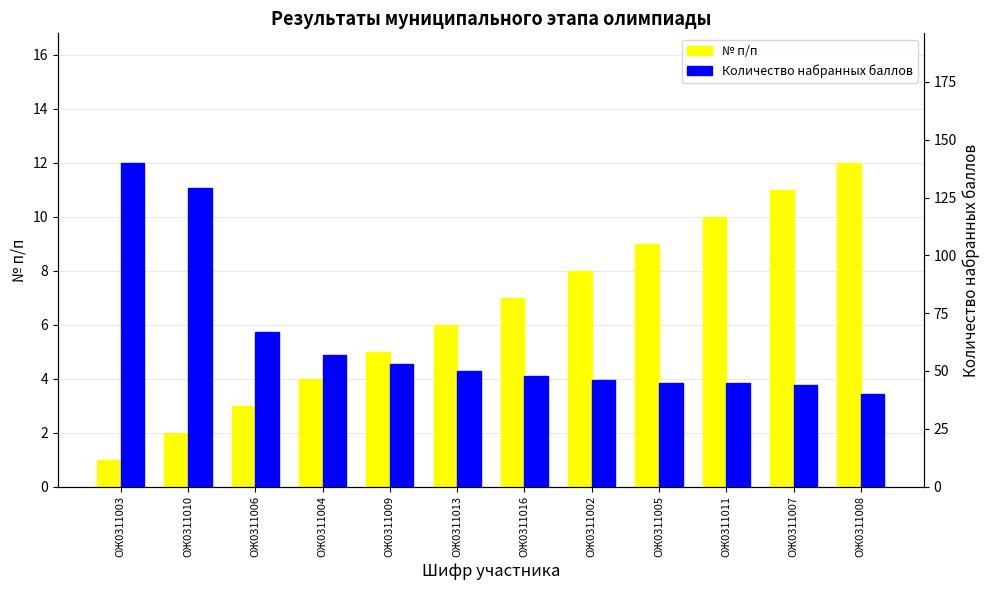

The value of № п/п at ОЖ0311004 is 3. True or false?

False